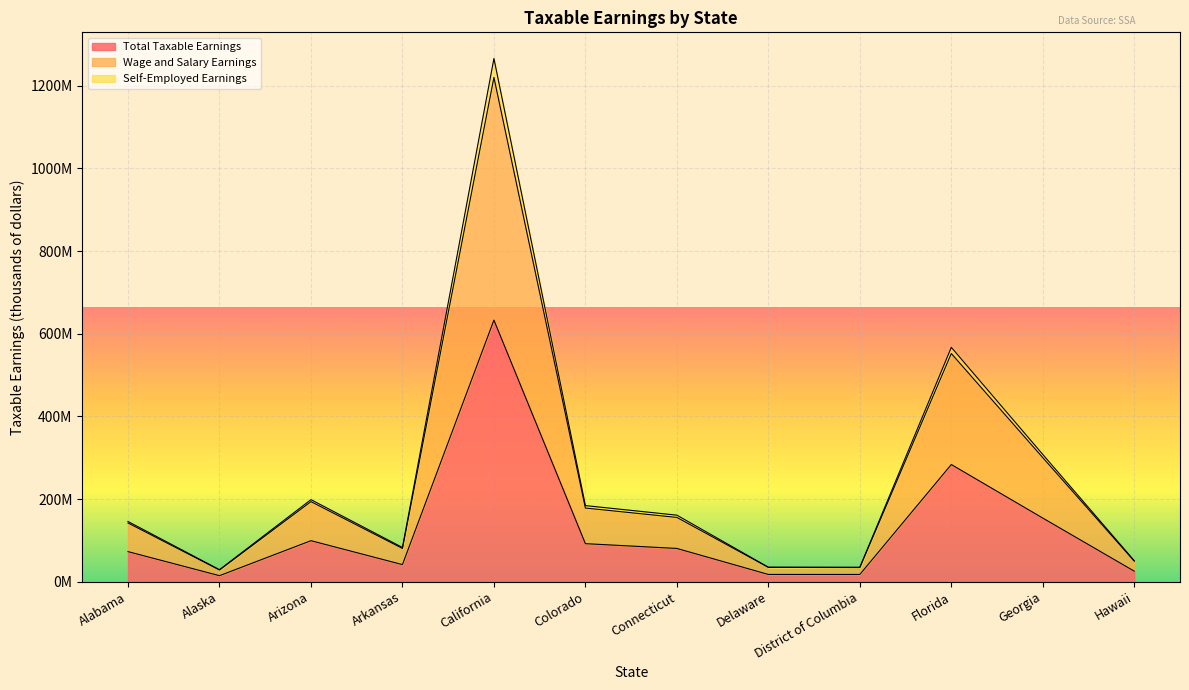

What is the total value across all series at Delaware?

87359734